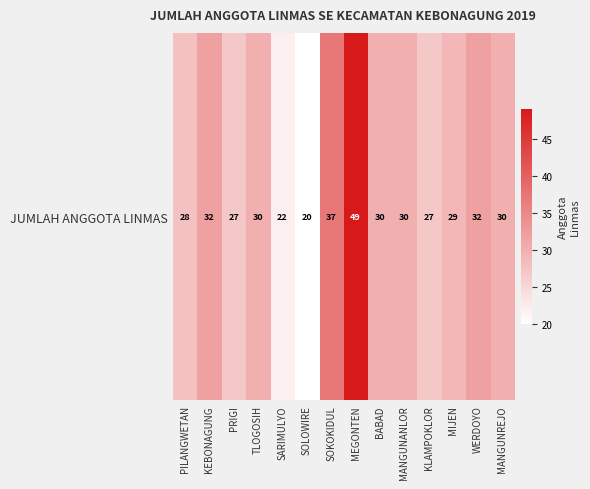

The chart shows a value of 49 at MEGONTEN. True or false?

True